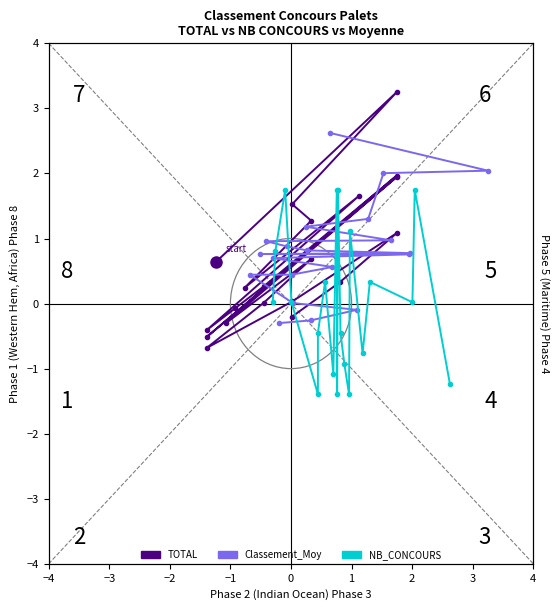

What is the maximum value shown in the chart?

3.3